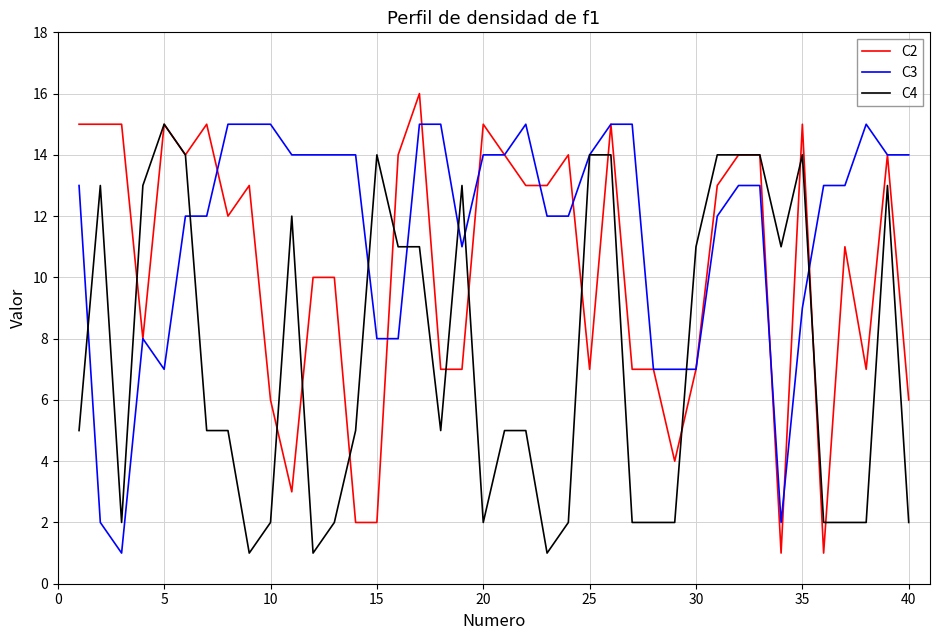

What is the maximum value shown in the chart?

16